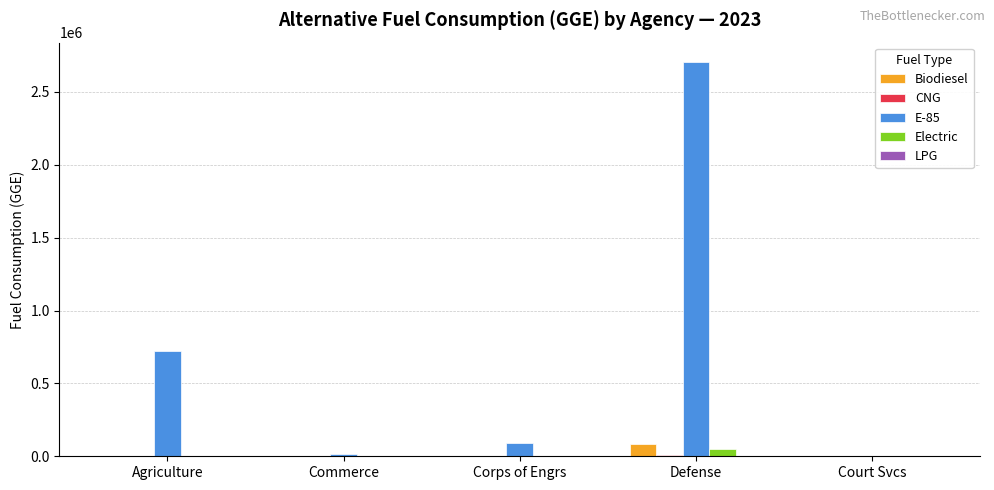

Which series has the largest total across all categories?

E-85